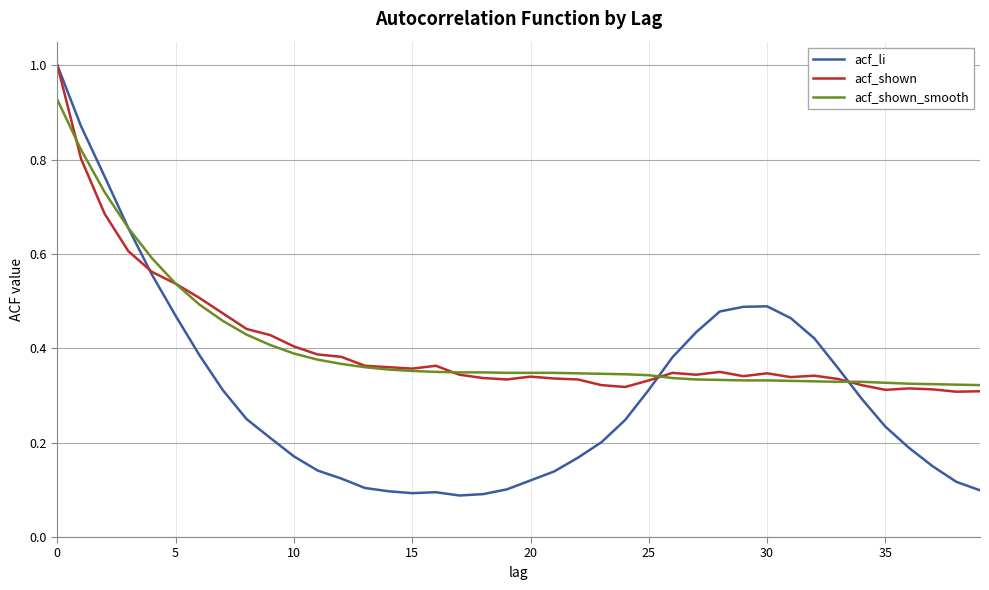

Which series has the widest spread of values?

acf_li